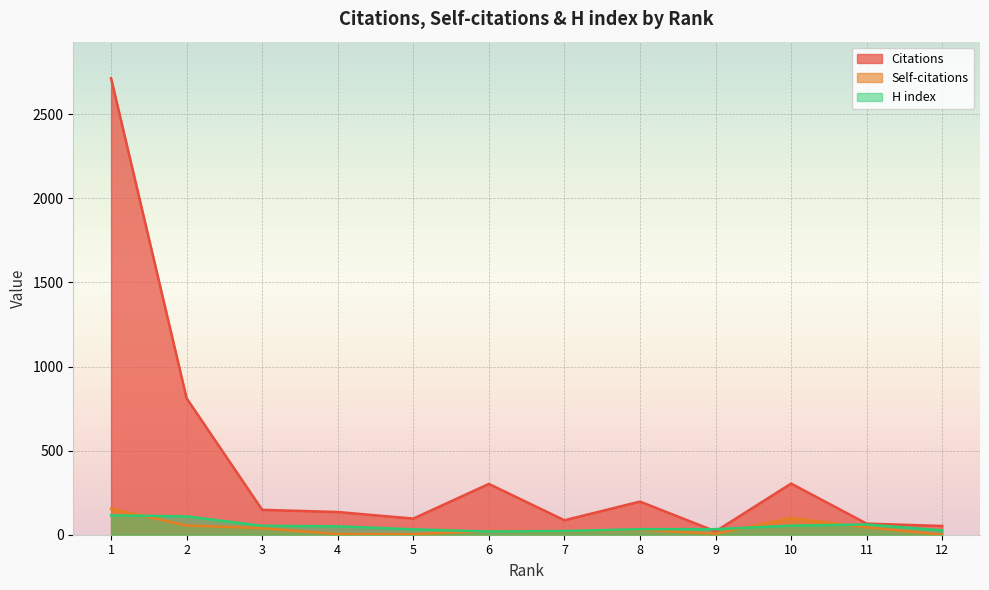

Which has a higher value, 7 or 4?

4